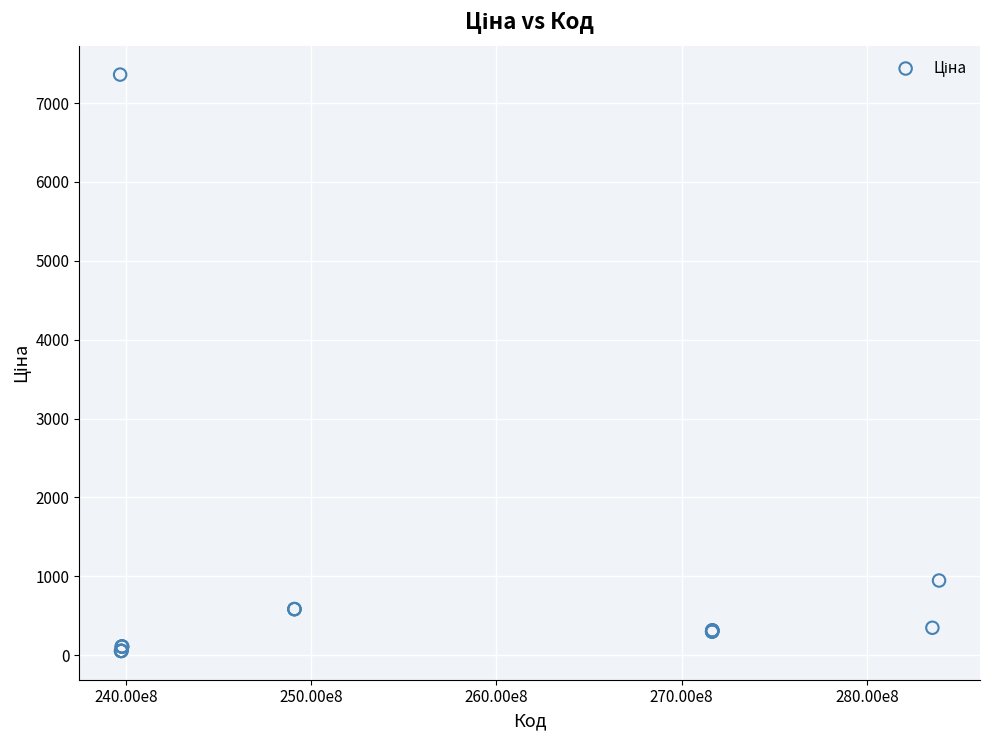

What Y value in the scatter plot is closest to 3707?

947.6